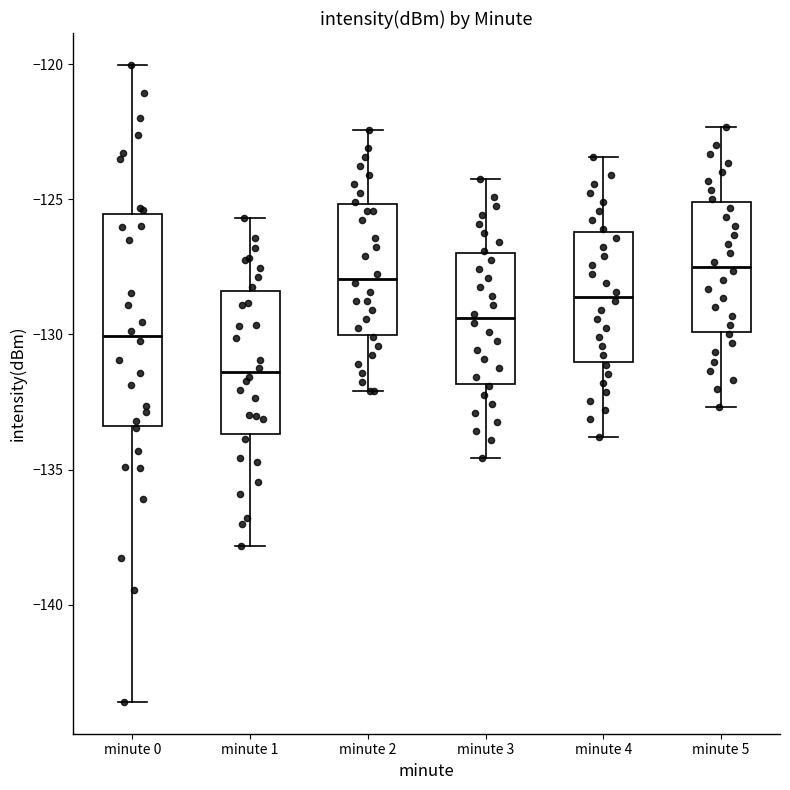

Reading left to right, read every box against the y-axis: the position of its median line, the range the box covers, and the ends of its whiskers. The values are not printed on the chart, so give them approximately, as read against the axis.

minute 0: median -130.0, box -133.5 to -125.5, whiskers -143.5 to -120.0
minute 1: median -131.5, box -133.5 to -128.5, whiskers -138.0 to -125.5
minute 2: median -128.0, box -130.0 to -125.0, whiskers -132.0 to -122.5
minute 3: median -129.5, box -132.0 to -127.0, whiskers -134.5 to -124.0
minute 4: median -128.5, box -131.0 to -126.0, whiskers -134.0 to -123.5
minute 5: median -127.5, box -130.0 to -125.0, whiskers -132.5 to -122.5